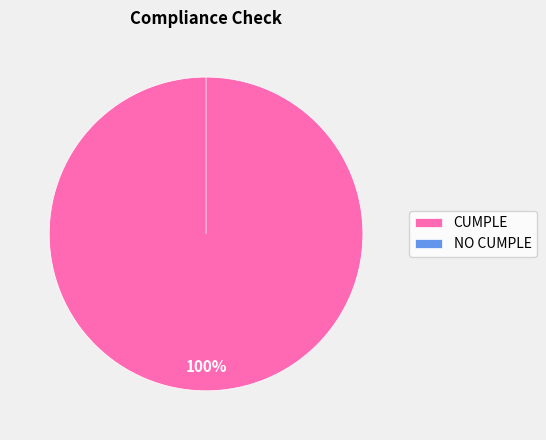

To the nearest percent, what portion does CUMPLE represent?

100%